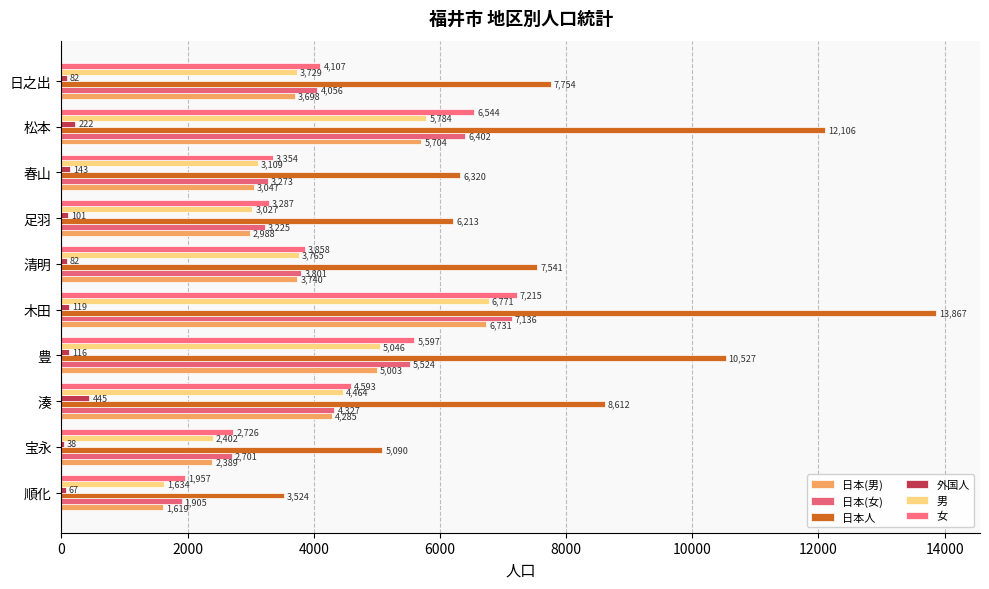

What are all the series names shown in the legend?

日本(男), 日本(女), 日本人, 外国人, 男, 女